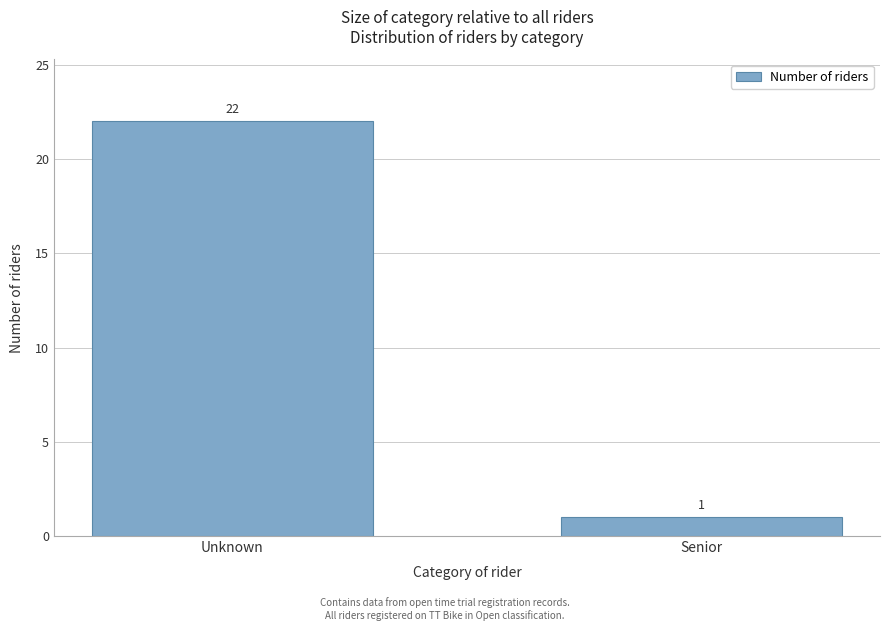

Reading right to left, extract all data points from this chart.

Senior=1	Unknown=22